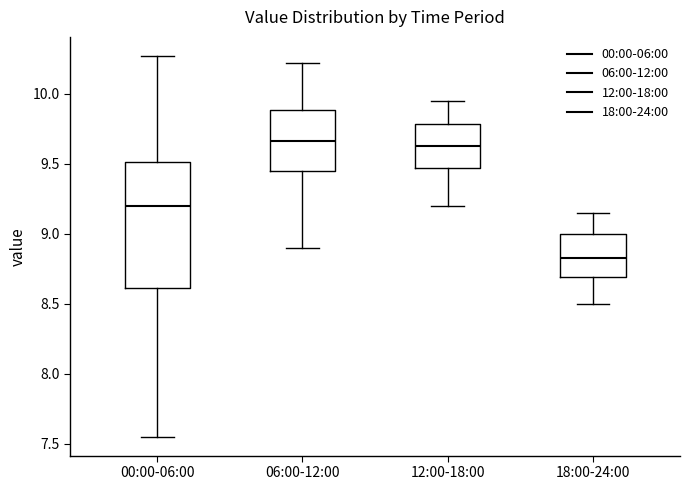

Reading left to right, read every box against the y-axis: the position of its median line, the range the box covers, and the ends of its whiskers. The values are not printed on the chart, so give them approximately, as read against the axis.

00:00-06:00: median 9.20, box 8.60 to 9.50, whiskers 7.55 to 10.25
06:00-12:00: median 9.65, box 9.45 to 9.90, whiskers 8.90 to 10.20
12:00-18:00: median 9.65, box 9.45 to 9.80, whiskers 9.20 to 9.95
18:00-24:00: median 8.85, box 8.70 to 9.00, whiskers 8.50 to 9.15